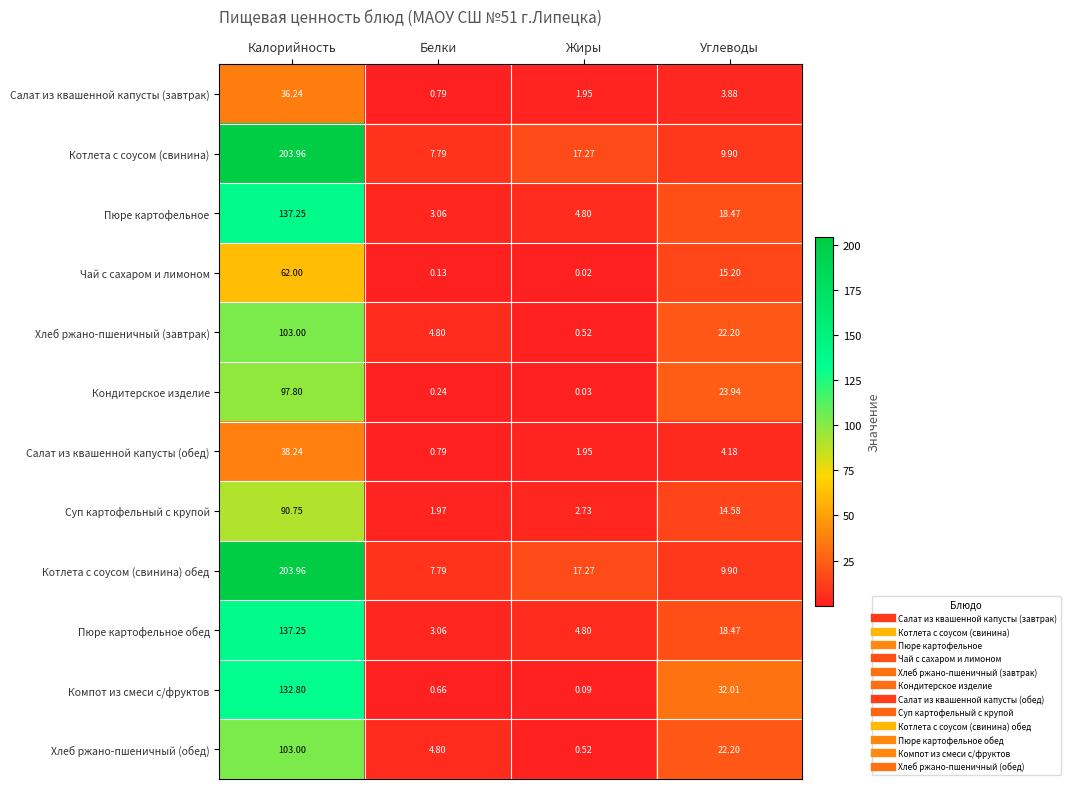

Where is Кондитерское изделие nearest to the value 48?

Углеводы